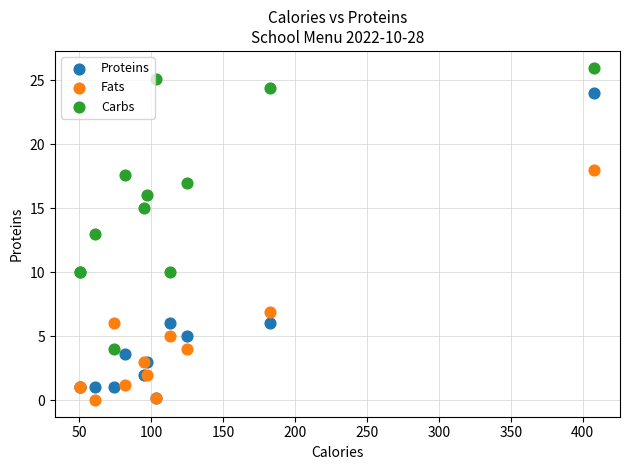

In the Proteins series, what Y value is closest to 12?

6.0